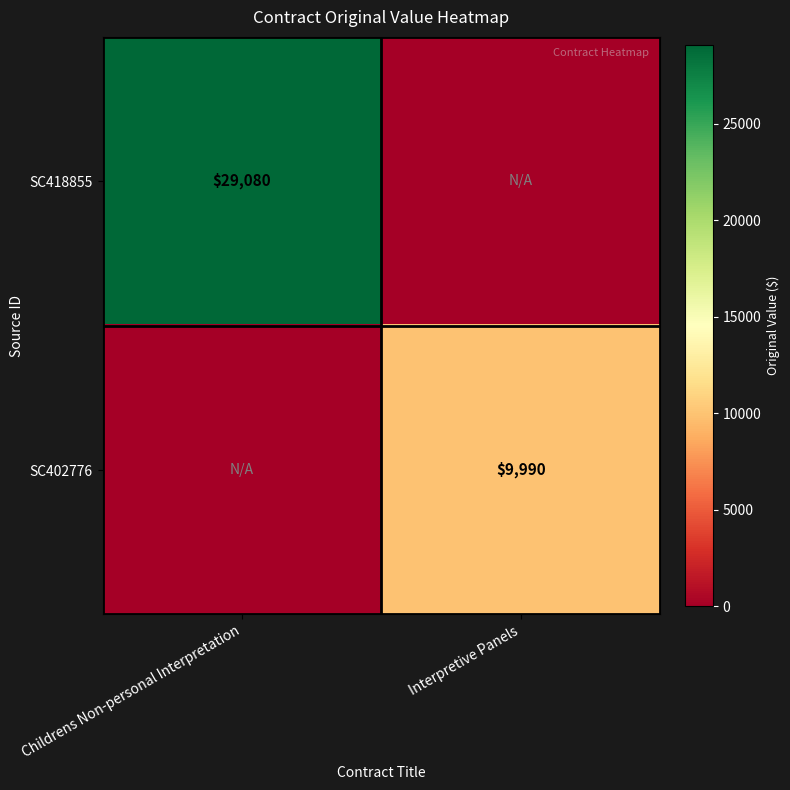

Is it true that SC418855 equals 29080 at Childrens Non-personal Interpretation?

True